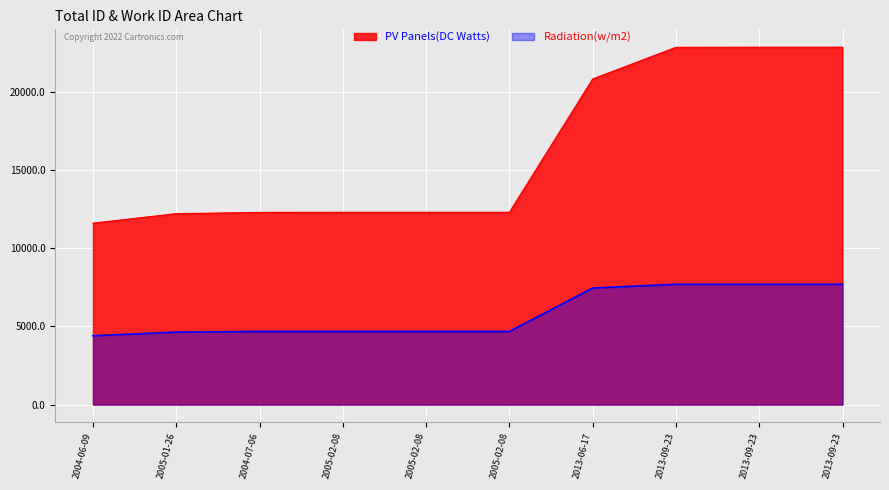

How many data points in PV Panels(DC Watts) are above 12287?

4